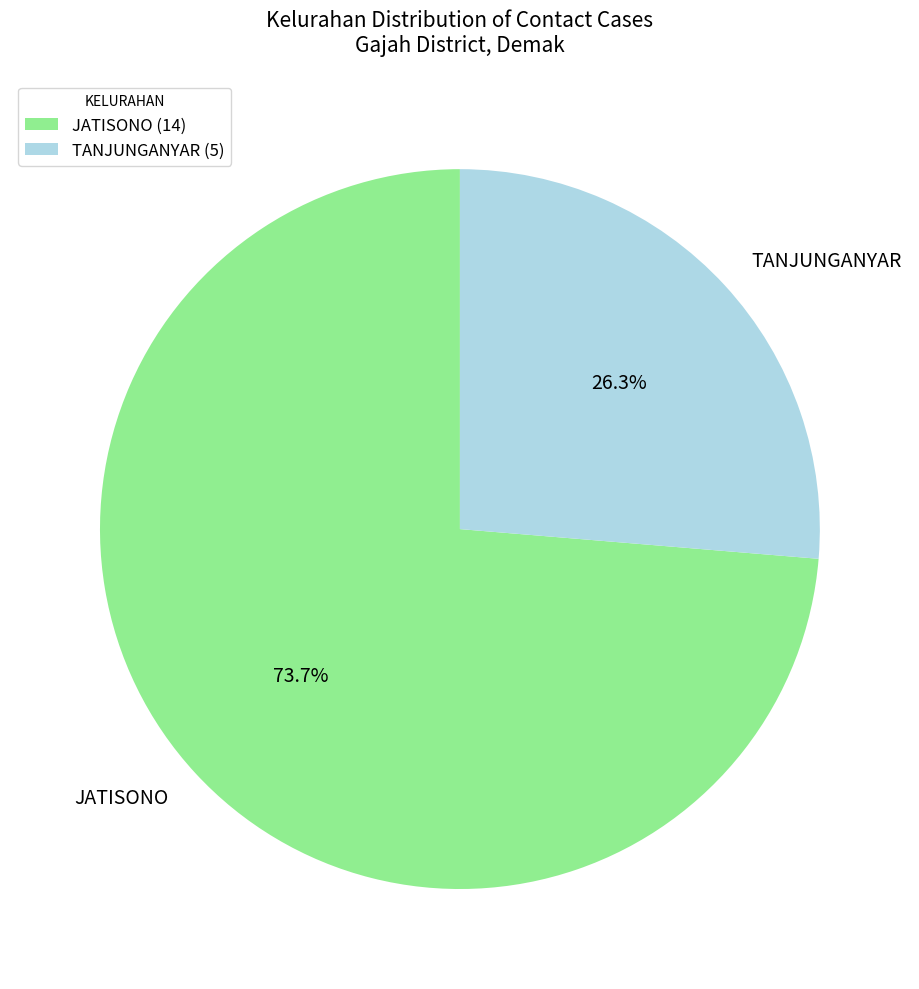

To the nearest percent, what is the difference between the largest and smallest slice percentages?

47%